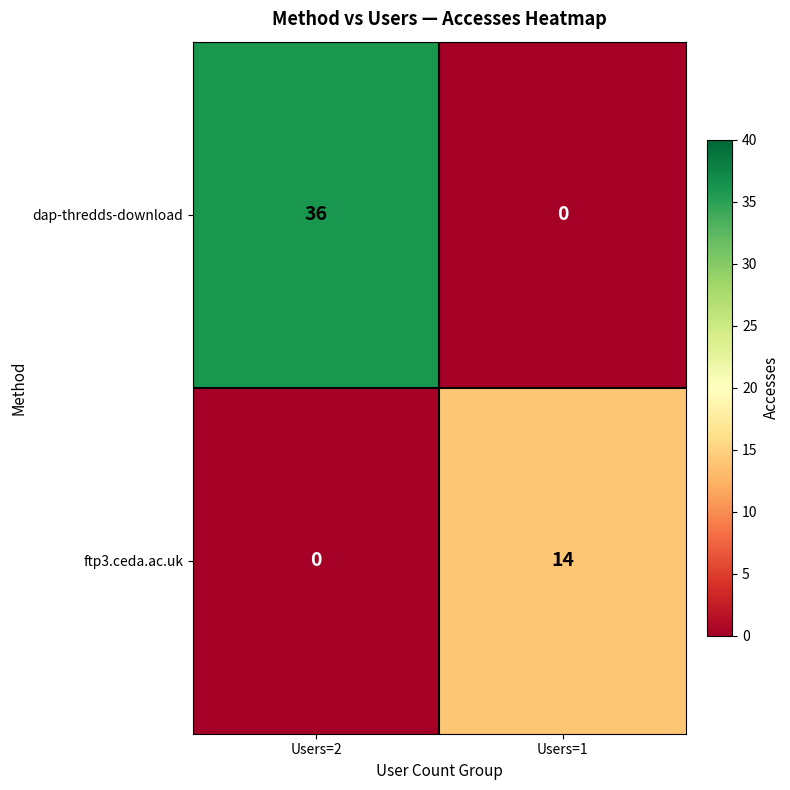

Count the number of categories in the chart.

2